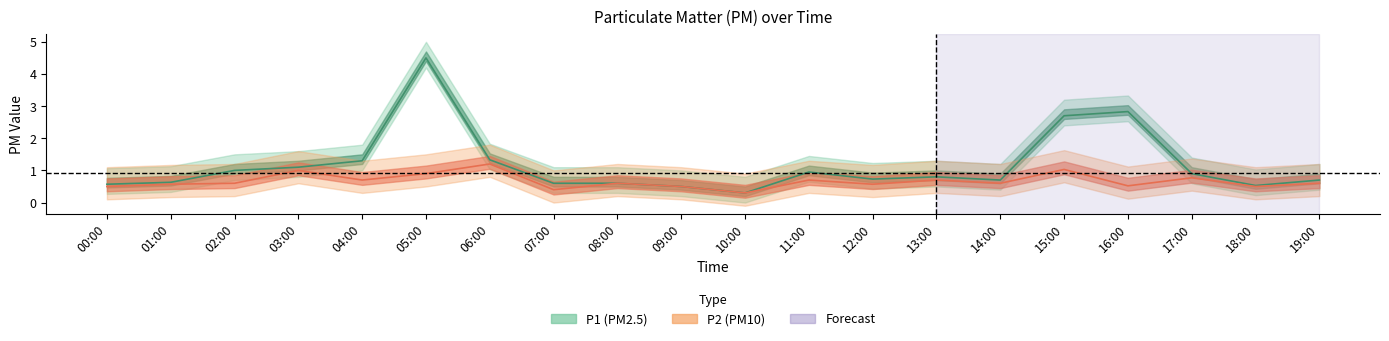

True or false: P1 has more than 0 points higher than both neighbors.

True